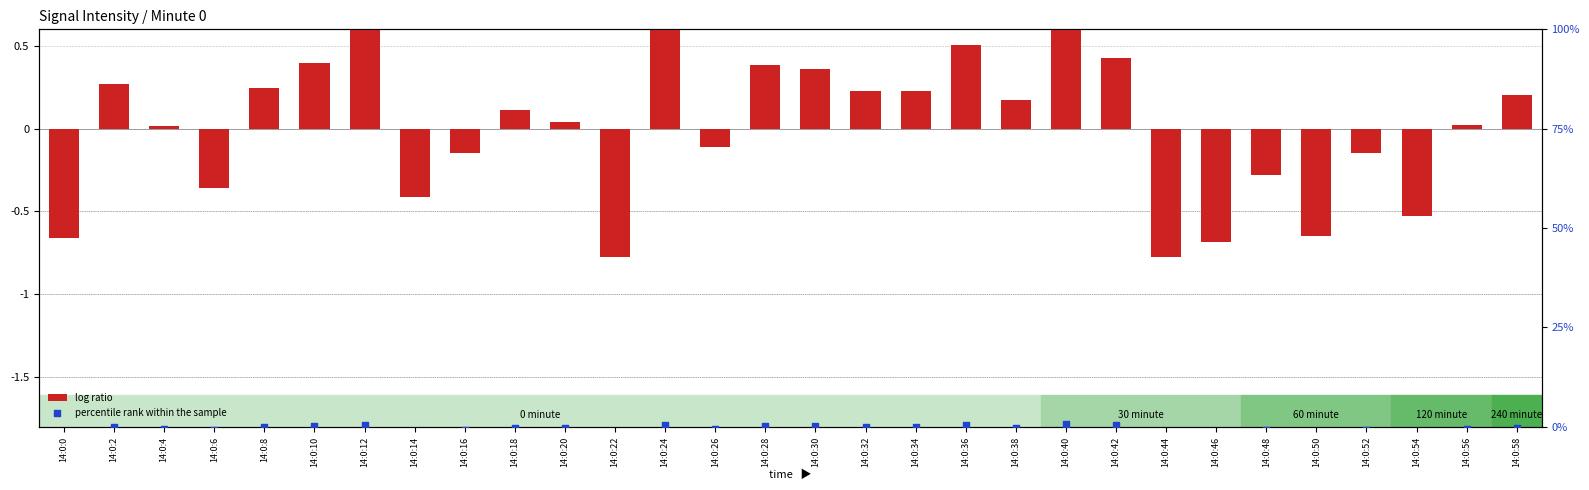

What are all the series names shown in the legend?

log ratio, percentile rank within the sample